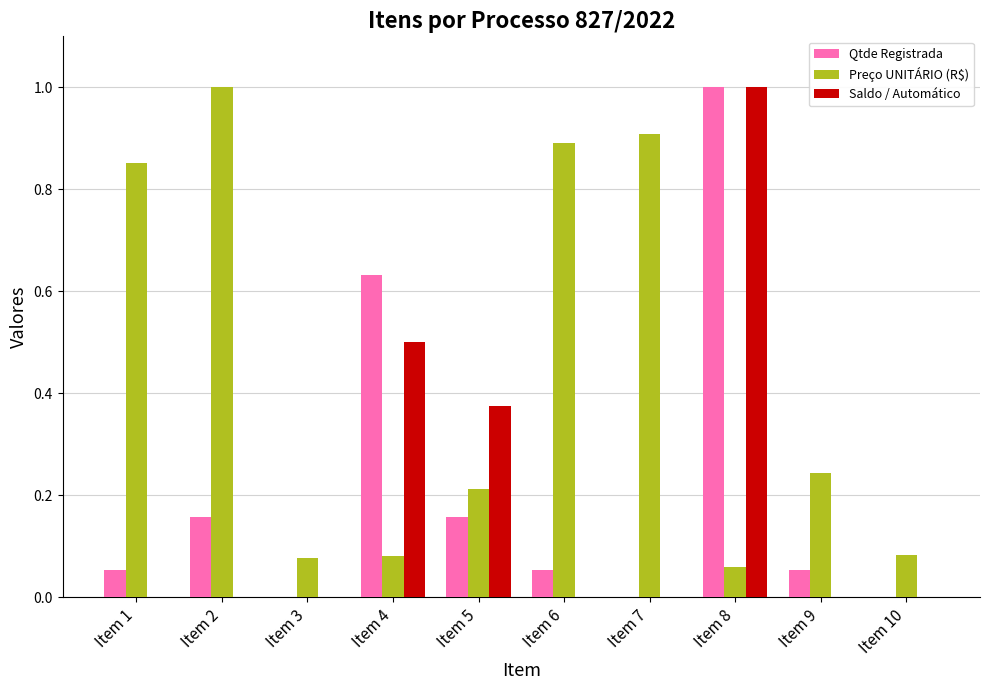

Which series has the largest total across all categories?

Preço UNITÁRIO (R$)